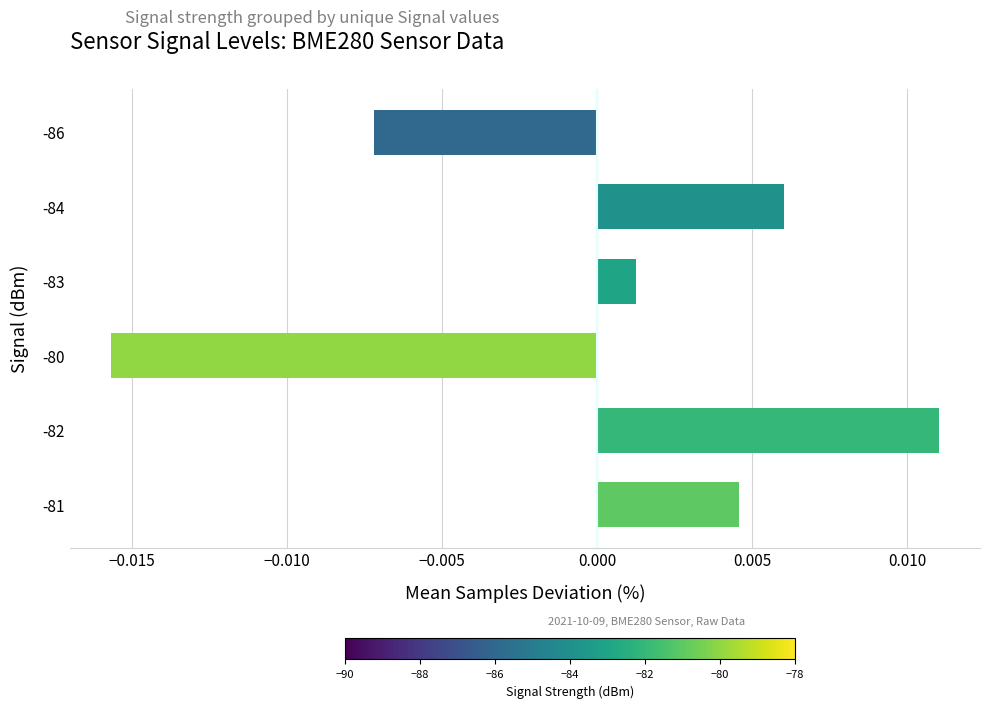

Which label corresponds to the smallest value in the chart?

-80